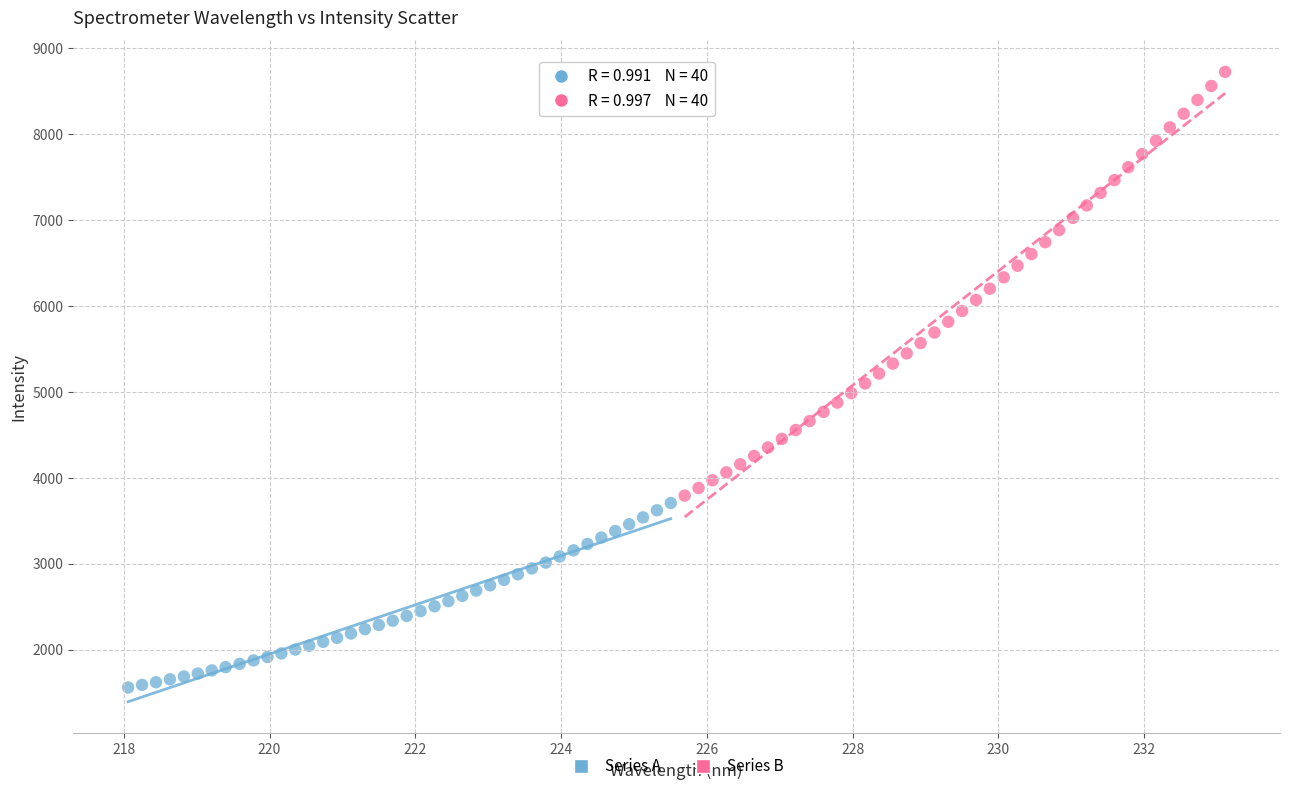

What are all the series names shown in the legend?

Series A, Series B